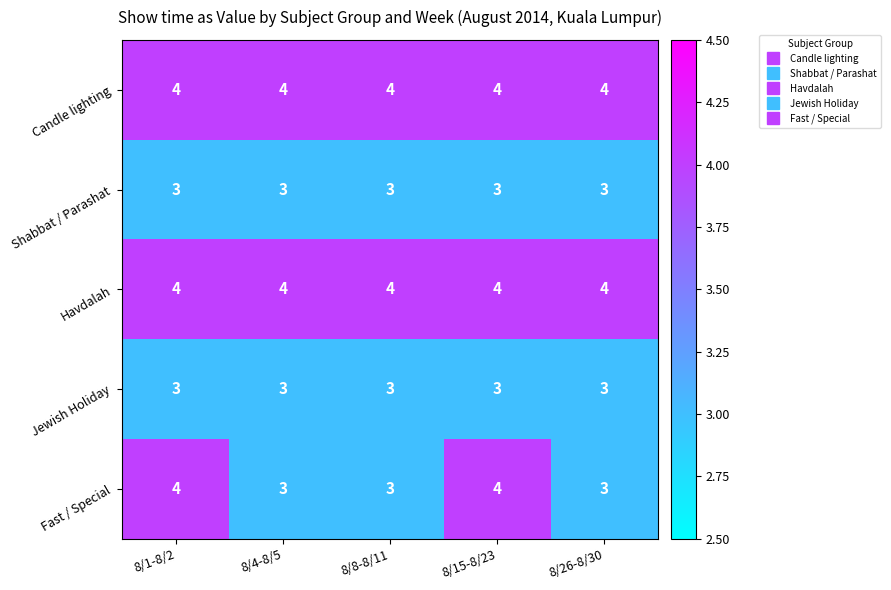

Reading left to right, list all the values displayed in this chart.

Candle lighting: 8/1-8/2=4	8/4-8/5=4	8/8-8/11=4	8/15-8/23=4	8/26-8/30=4
Shabbat / Parashat: 8/1-8/2=3	8/4-8/5=3	8/8-8/11=3	8/15-8/23=3	8/26-8/30=3
Havdalah: 8/1-8/2=4	8/4-8/5=4	8/8-8/11=4	8/15-8/23=4	8/26-8/30=4
Jewish Holiday: 8/1-8/2=3	8/4-8/5=3	8/8-8/11=3	8/15-8/23=3	8/26-8/30=3
Fast / Special: 8/1-8/2=4	8/4-8/5=3	8/8-8/11=3	8/15-8/23=4	8/26-8/30=3